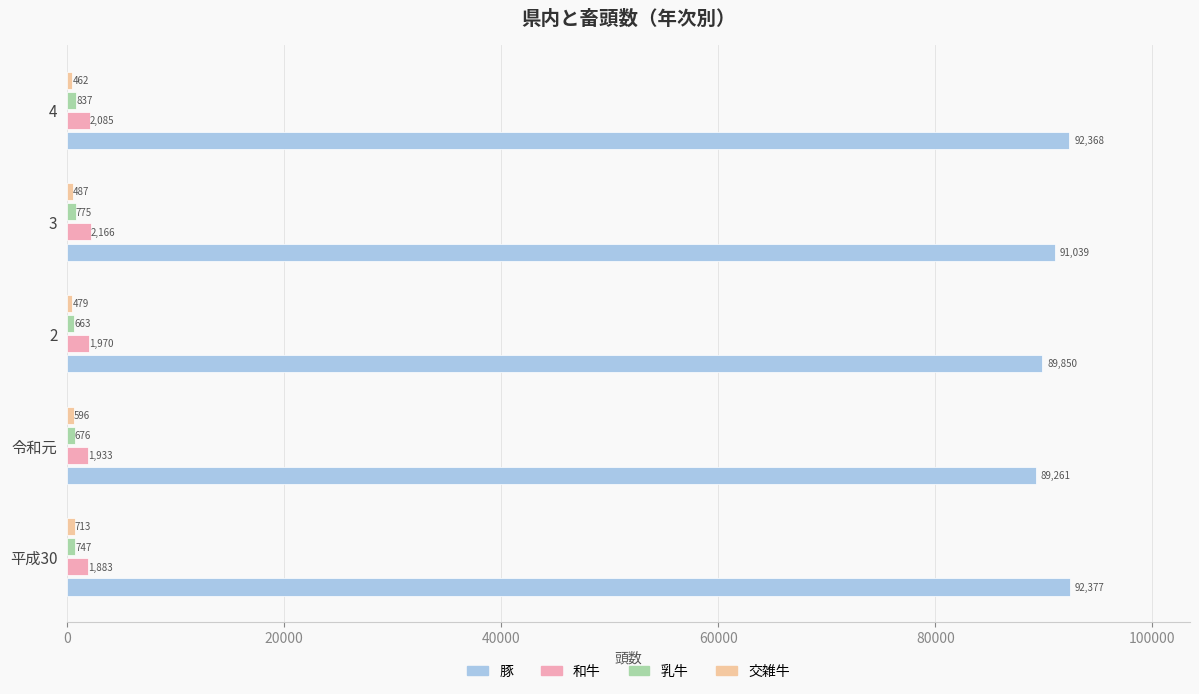

At which category is the sum across all series the highest?

4